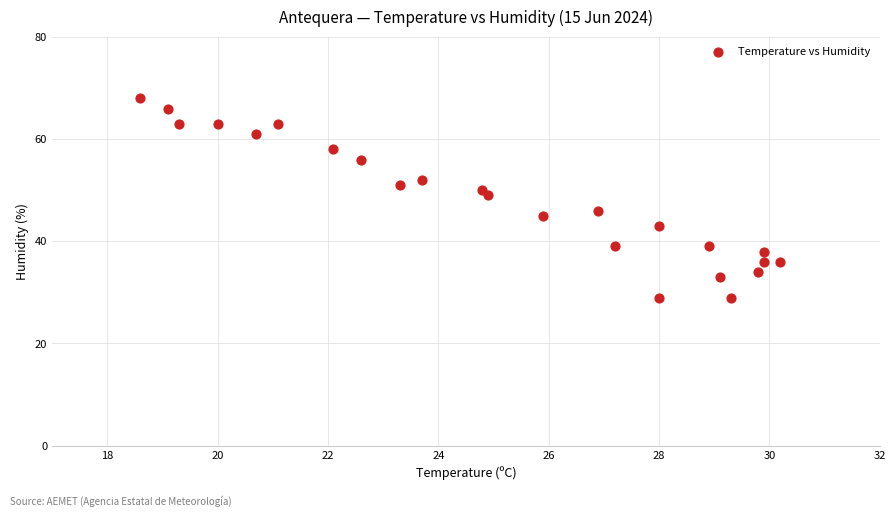

What Y value in the scatter plot is closest to 48?

49